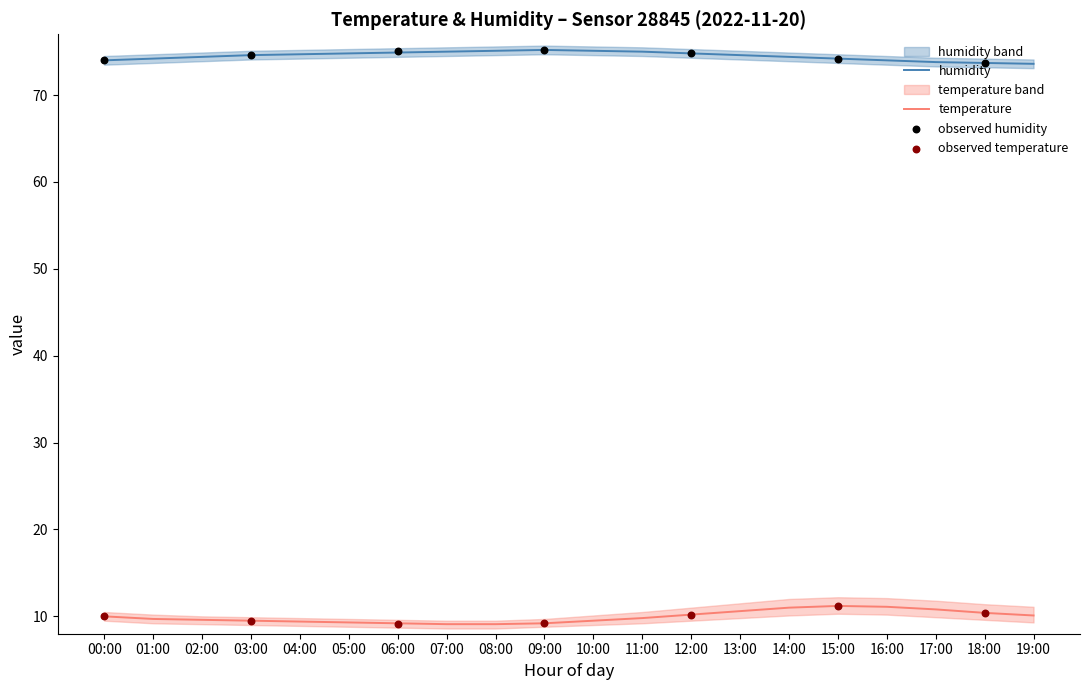

True or false: humidity and temperature intersect in this chart.

False